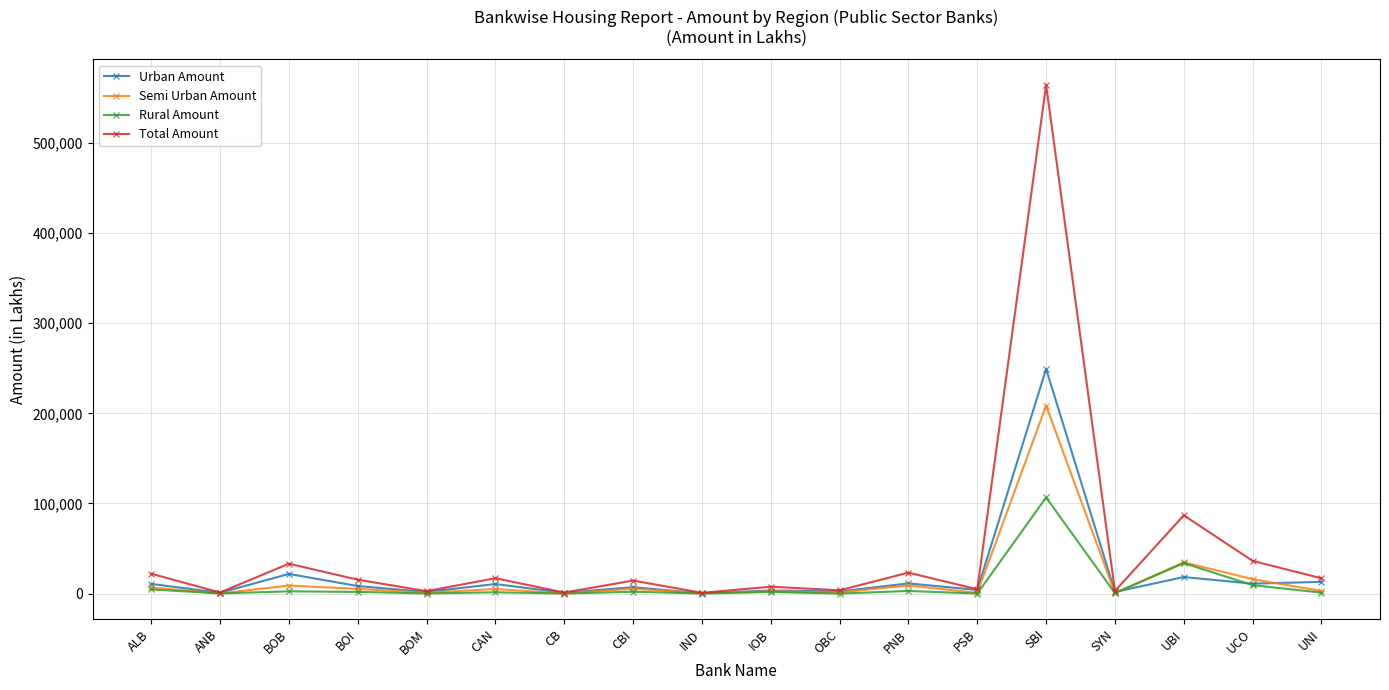

At which category does Total Amount reach its first local peak?

BOB